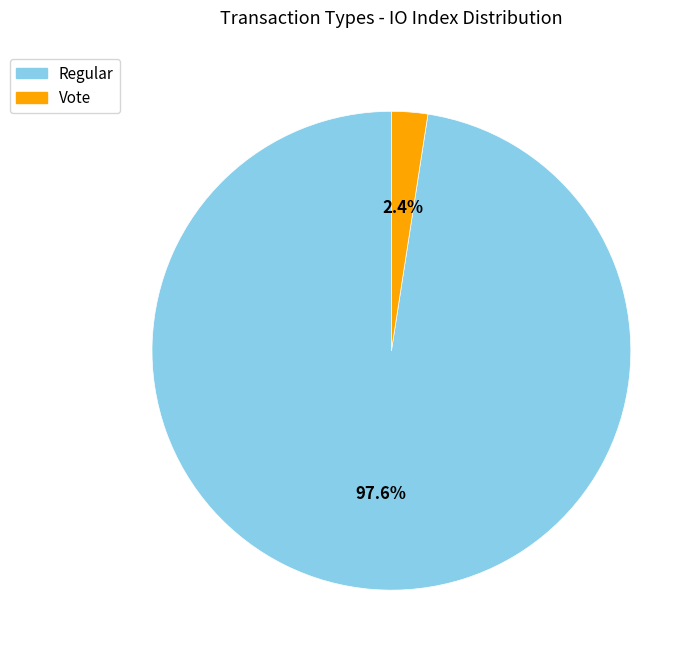

Does Regular account for over 50% of the chart?

Yes